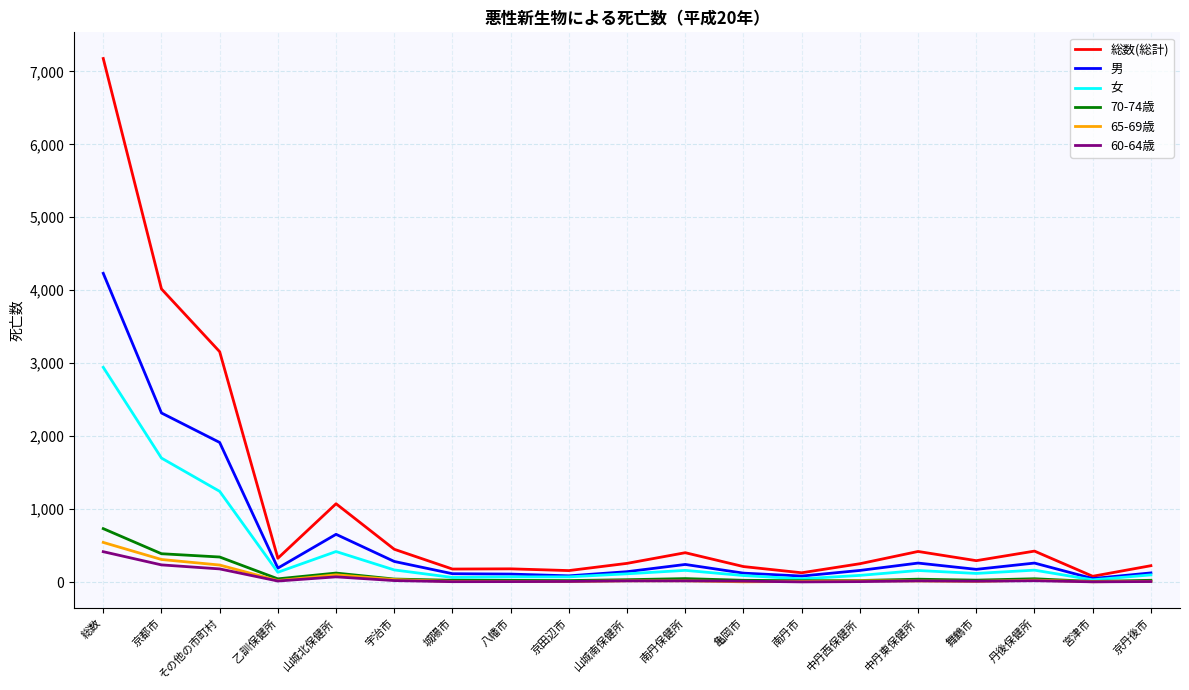

Which series has the largest range (max minus min)?

総数(総計)